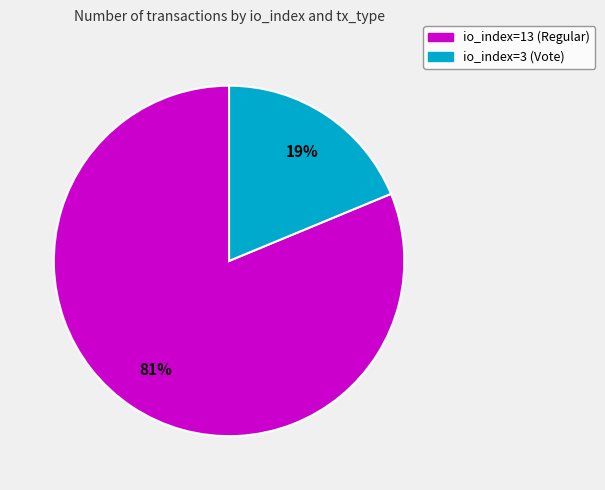

Rank the categories by value from lowest to highest.

io_index=3 (Vote), io_index=13 (Regular)